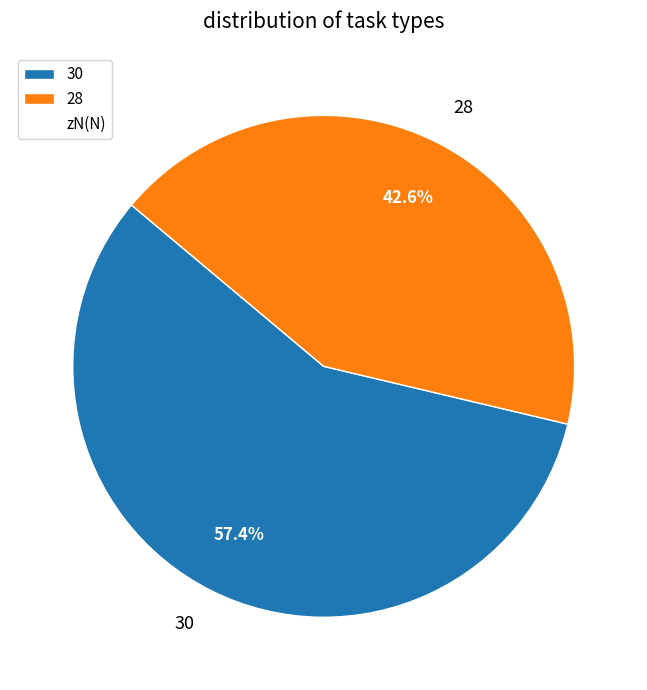

What is the smallest slice in the pie chart?

28